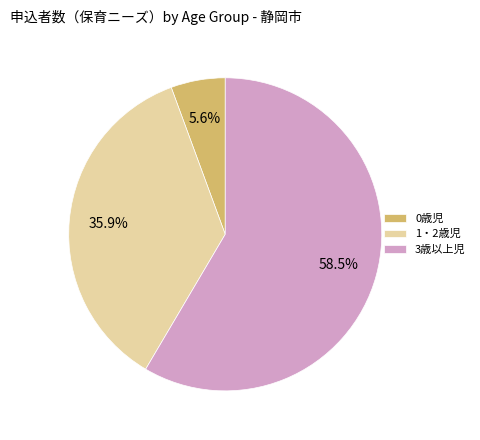

True or false: 1・2歳児 accounts for 36% of the total.

True